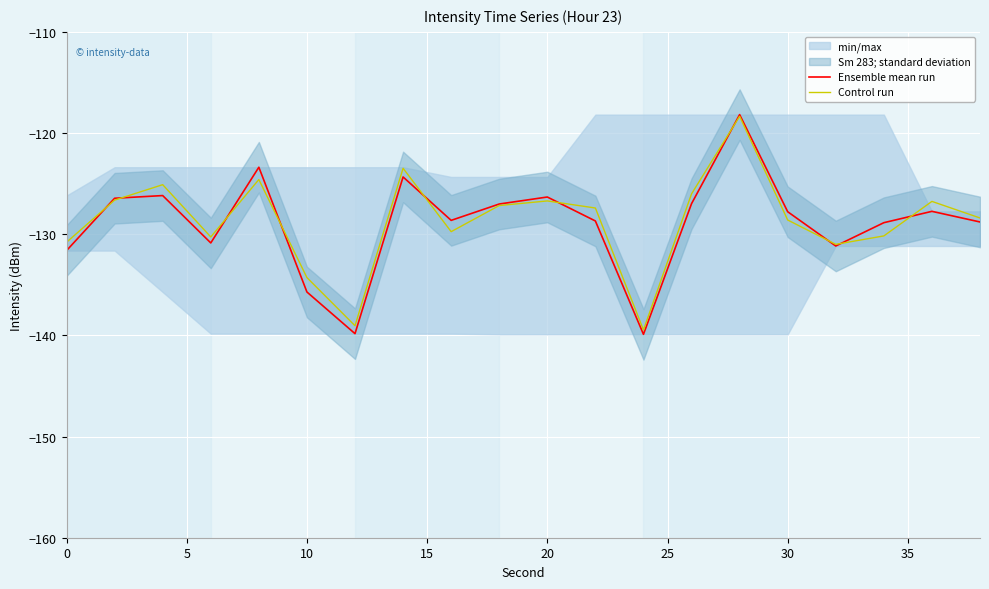

True or false: Ensemble mean run and Control run intersect in this chart.

True